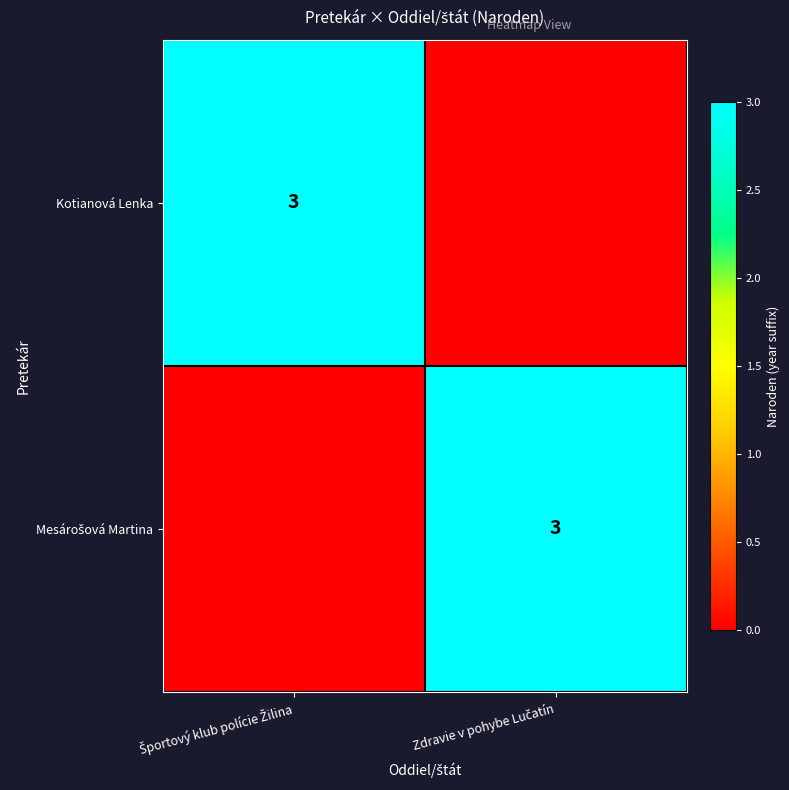

True or false: Mesárošová Martina has a value of 4 at Zdravie v pohybe Lučatín.

False